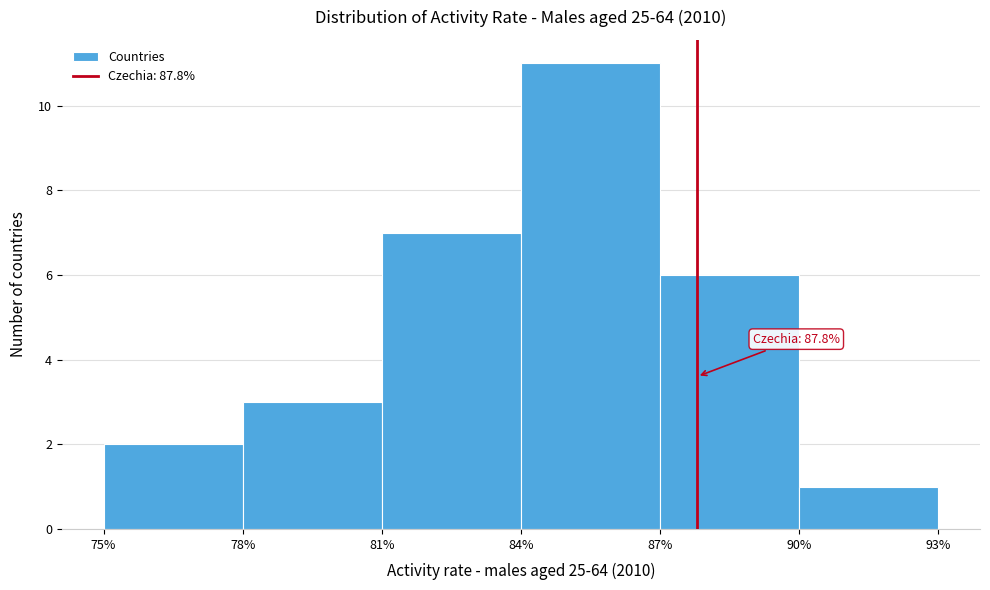

Which range on the x-axis has the tallest bar?

84% to 87%